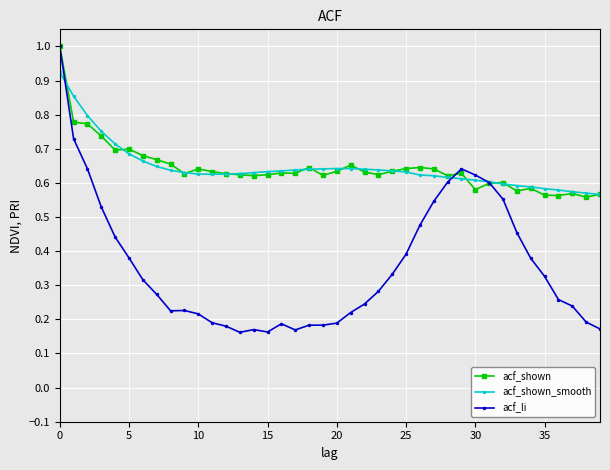

True or false: acf_shown has more than 1 points higher than both neighbors.

True